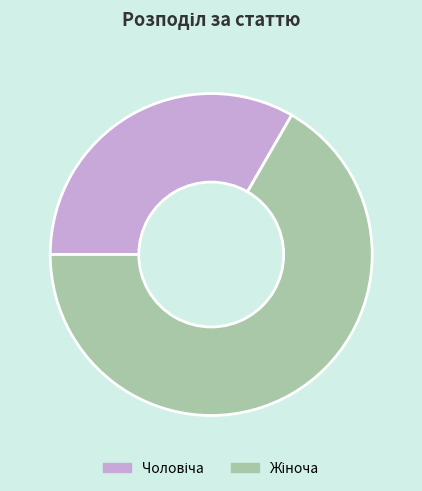

Is there a majority slice in this chart?

Yes